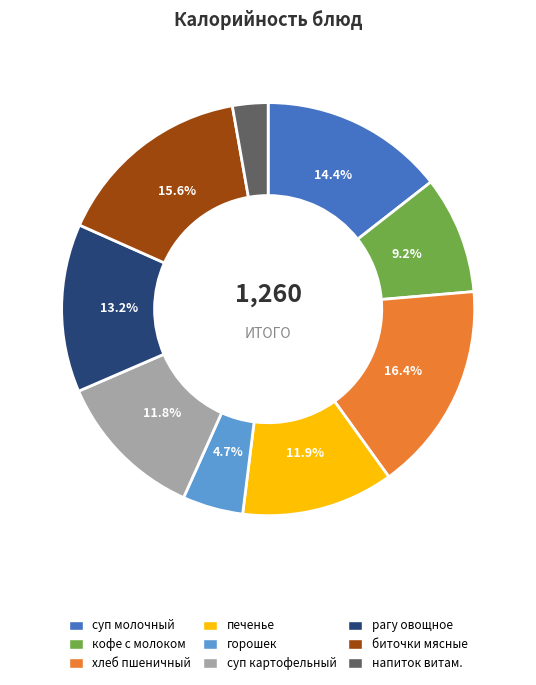

What is the largest slice in the pie chart?

хлеб пшеничный